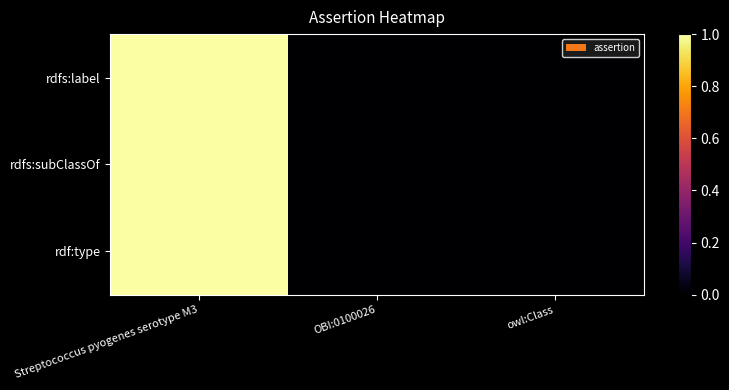

Count the number of categories in the chart.

3